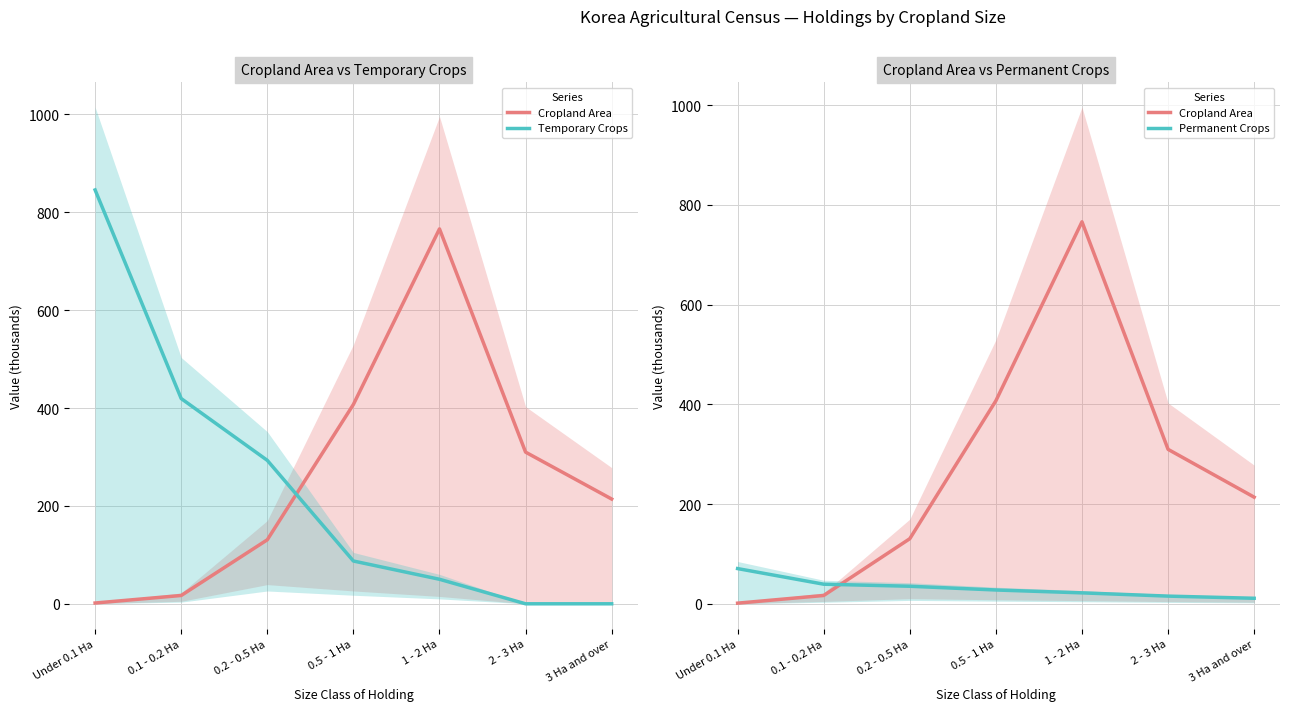

At which category is the sum across all series the highest?

Under 0.1 Ha